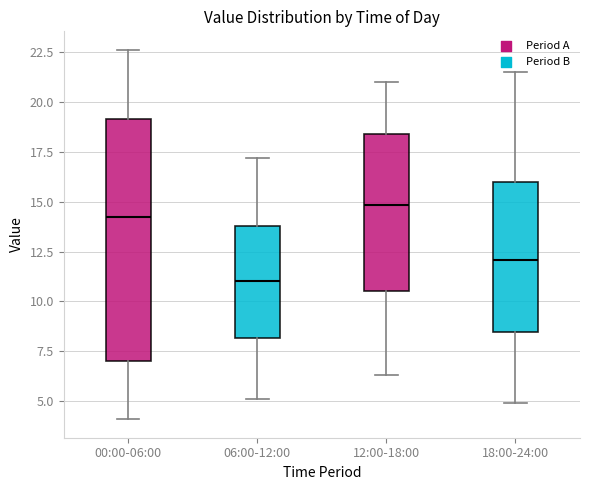

Which box's median line is the lowest?

06:00-12:00